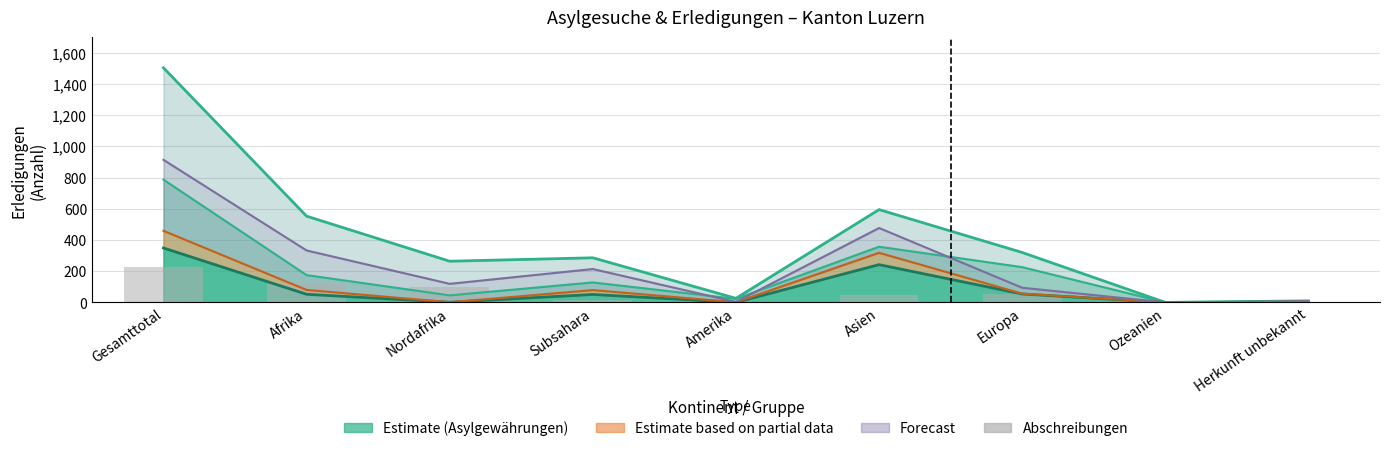

What is the change in value from Amerika to Ozeanien?

-1